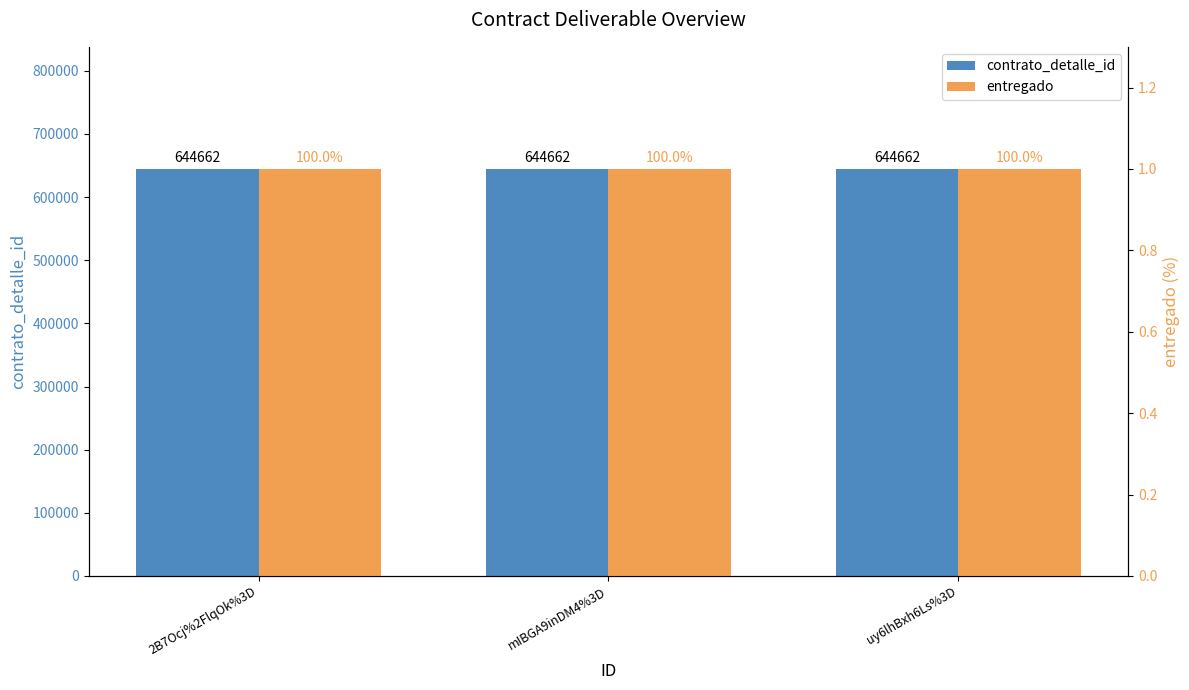

What are all the series names shown in the legend?

contrato_detalle_id, entregado